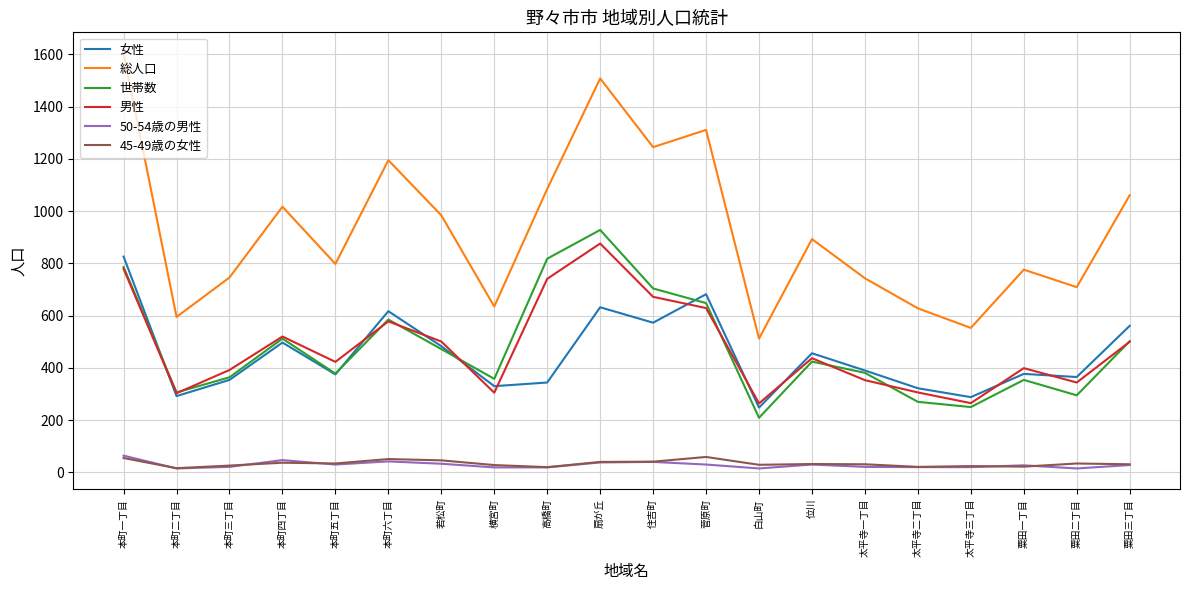

What is the greatest value displayed?

1605